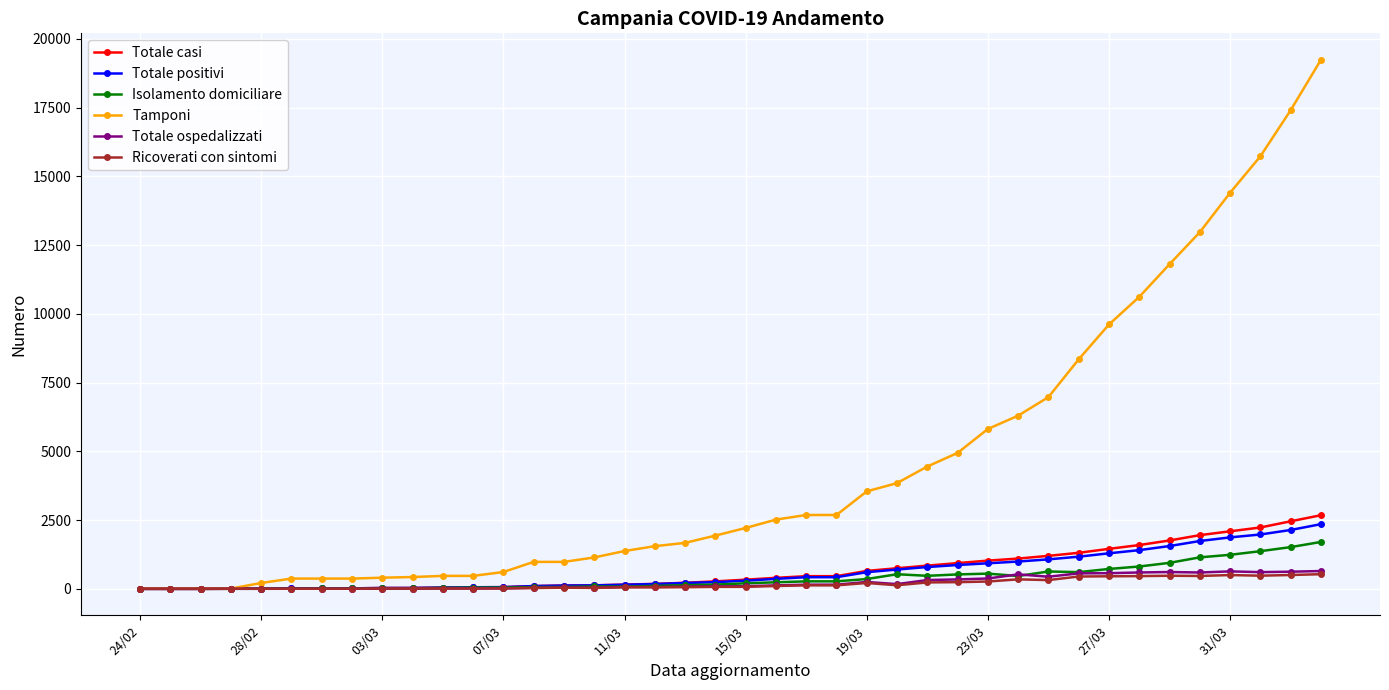

What is the maximum value for Totale positivi?

2352